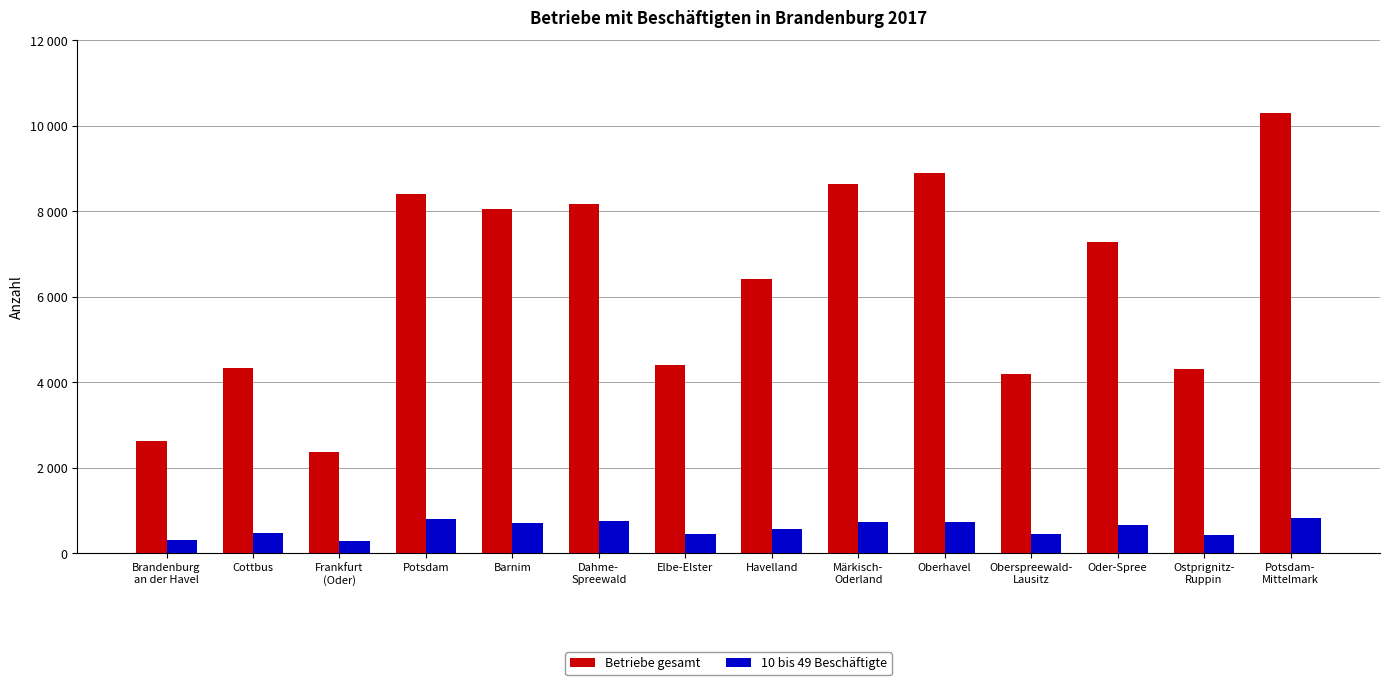

Are the bars horizontal?

No